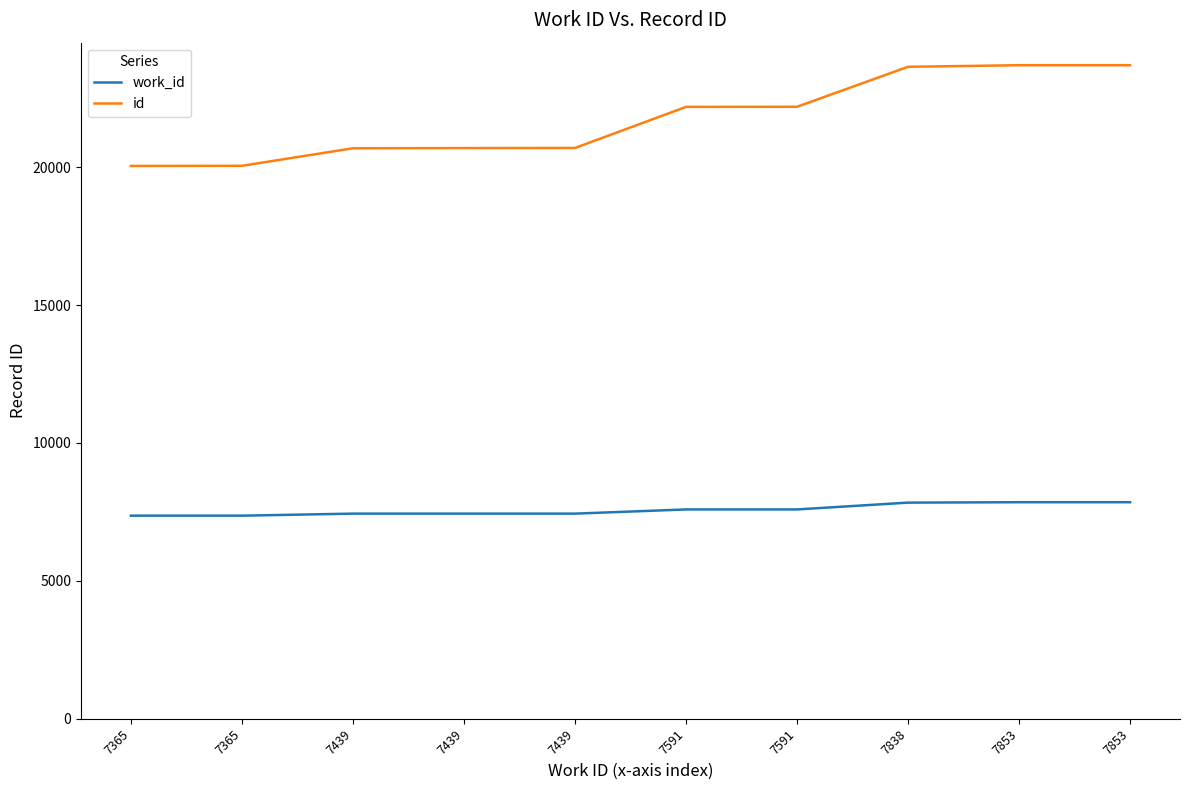

Is this an area chart (filled region under the line)?

No